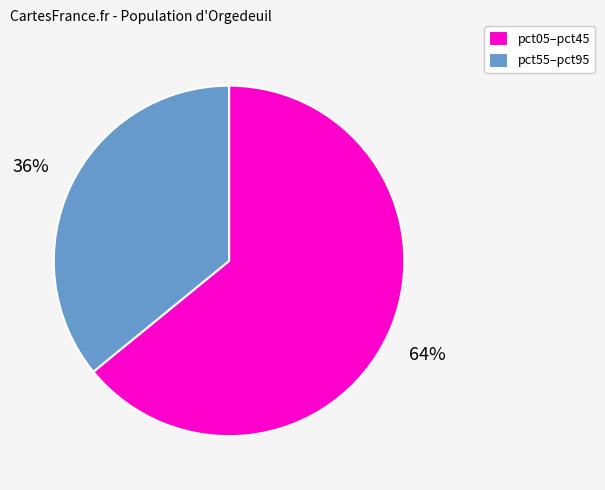

Is there a majority slice in this chart?

Yes